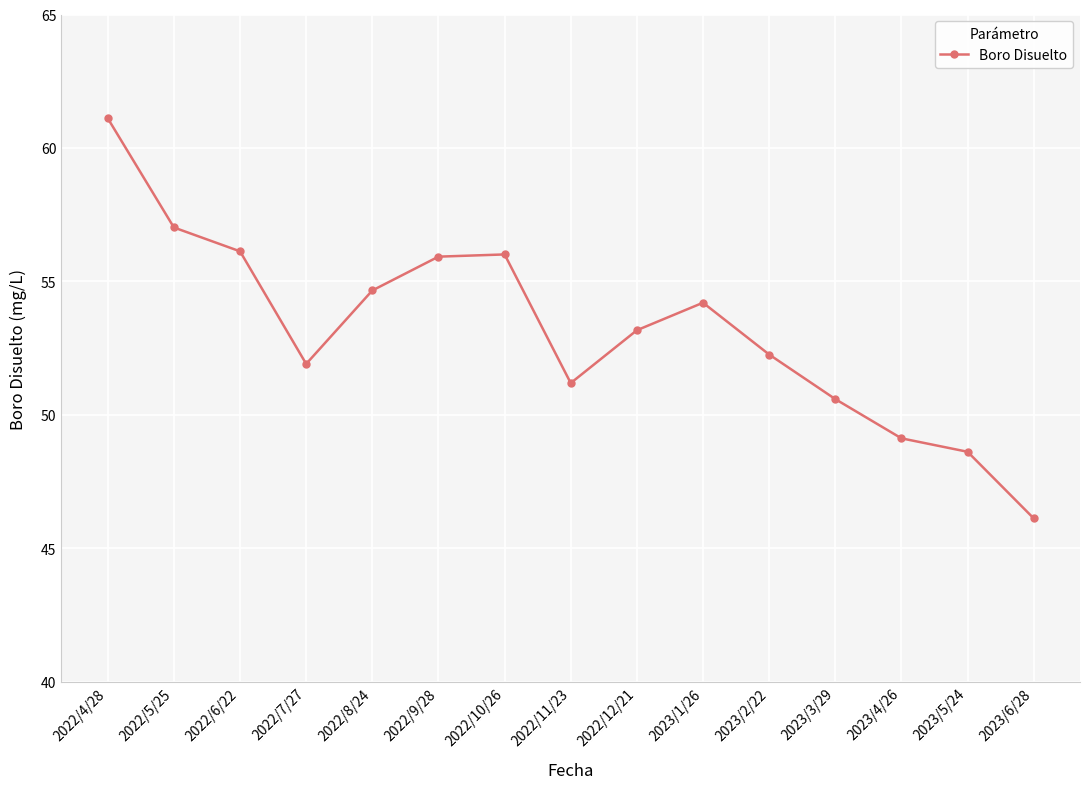

Read the value at 2023/1/26.

54.2